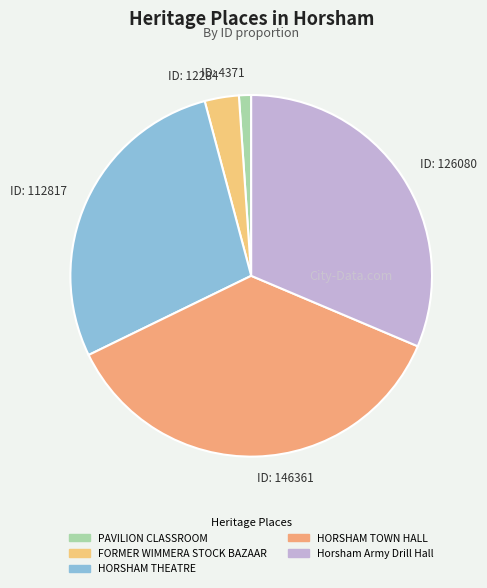

What is the change in value from FORMER WIMMERA STOCK BAZAAR to HORSHAM THEATRE?

+100533